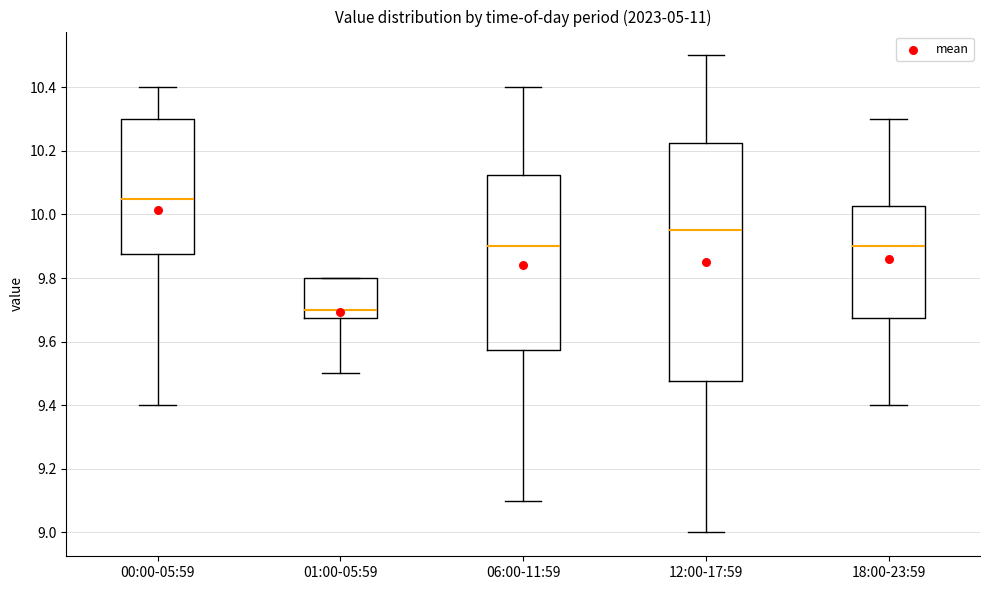

Reading left to right, read every box against the y-axis: the position of its median line, the range the box covers, and the ends of its whiskers. The values are not printed on the chart, so give them approximately, as read against the axis.

00:00-05:59: median 10.06, box 9.88 to 10.30, whiskers 9.40 to 10.40
01:00-05:59: median 9.70, box 9.68 to 9.80, whiskers 9.50 to 9.80
06:00-11:59: median 9.90, box 9.58 to 10.12, whiskers 9.10 to 10.40
12:00-17:59: median 9.96, box 9.48 to 10.22, whiskers 9.00 to 10.50
18:00-23:59: median 9.90, box 9.68 to 10.02, whiskers 9.40 to 10.30